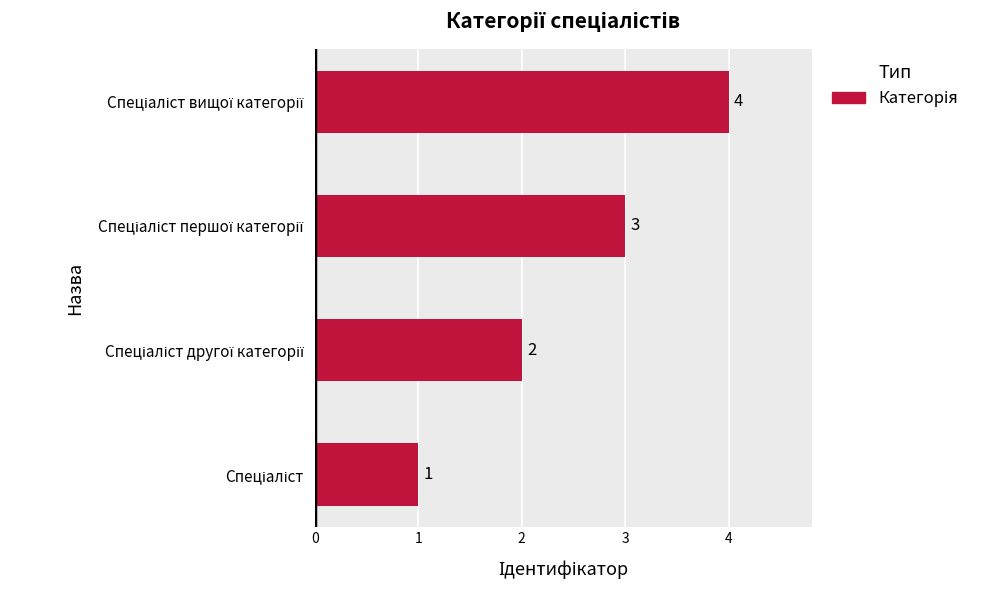

What is the sum of all values?

10